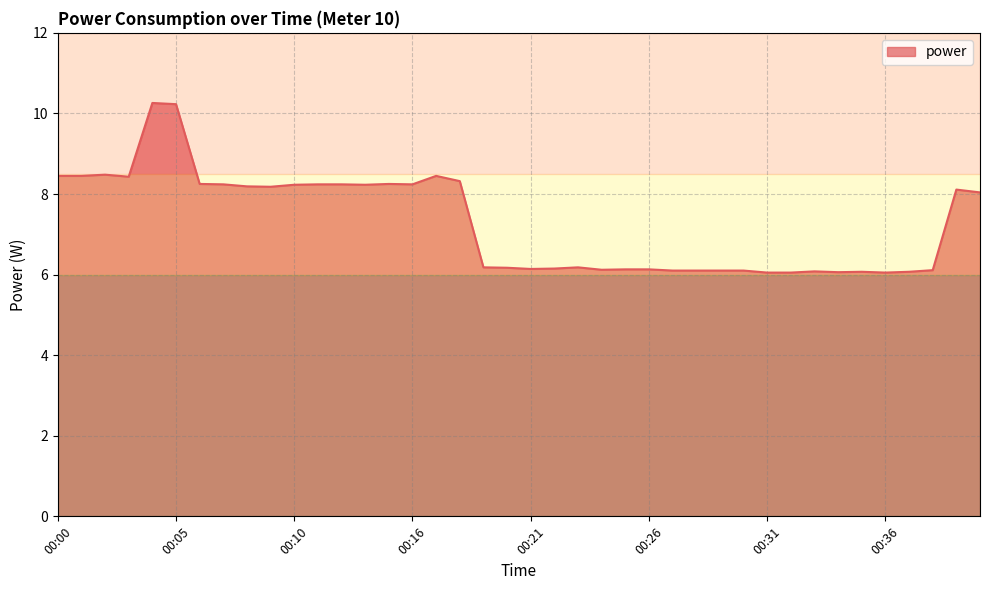

What is the difference between the maximum and minimum values?

4.2